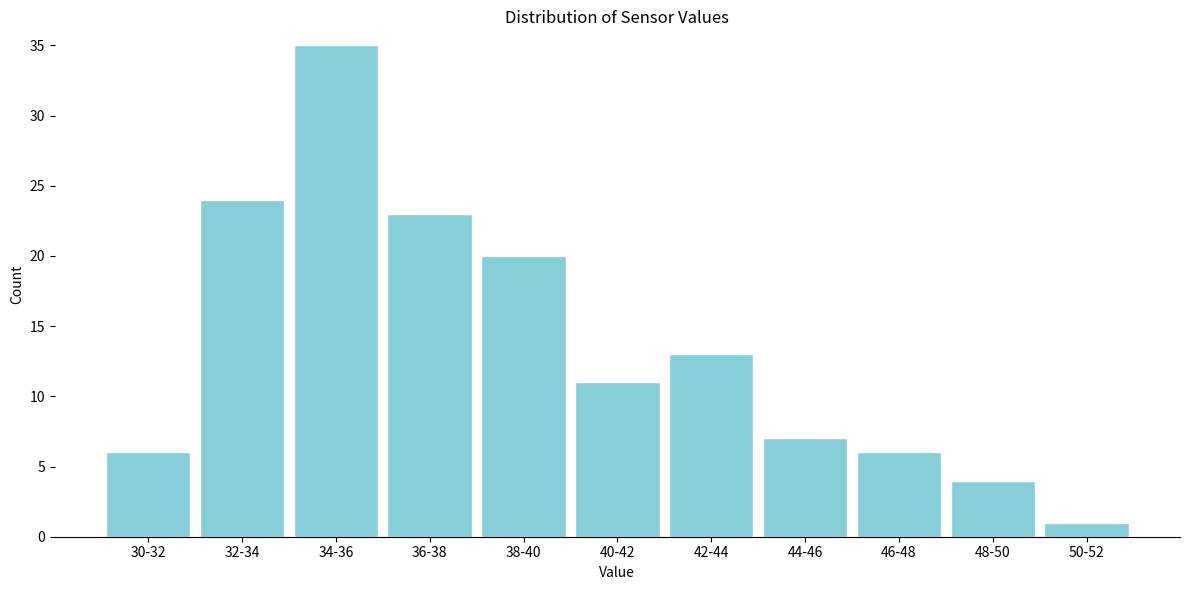

Reading right to left, what are all the values shown in this chart?

50-52=1	48-50=4	46-48=6	44-46=7	42-44=13	40-42=11	38-40=20	36-38=23	34-36=35	32-34=24	30-32=6